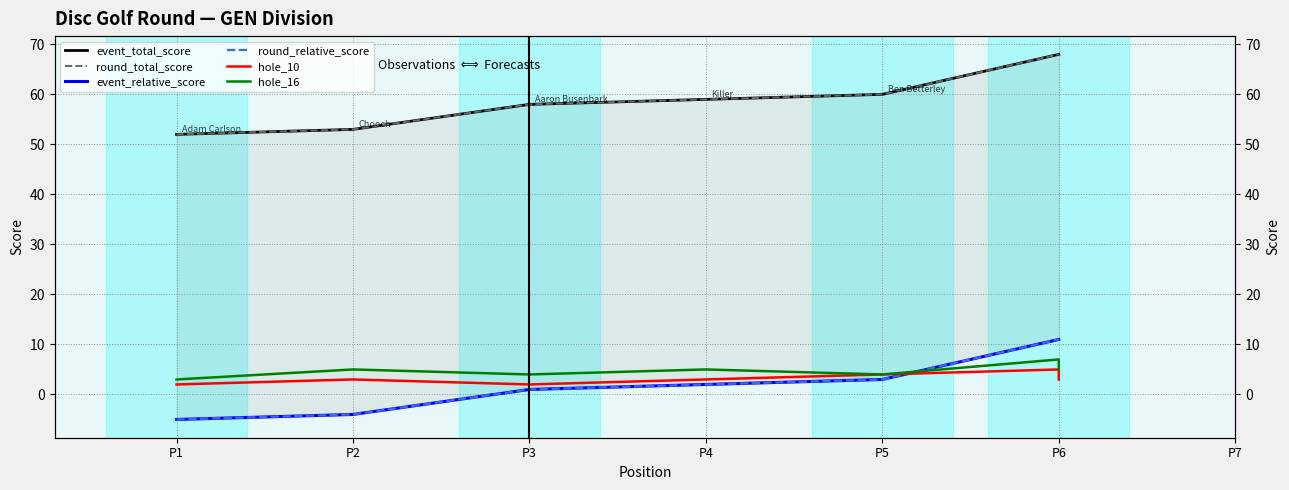

What is the maximum value for round_relative_score?

11